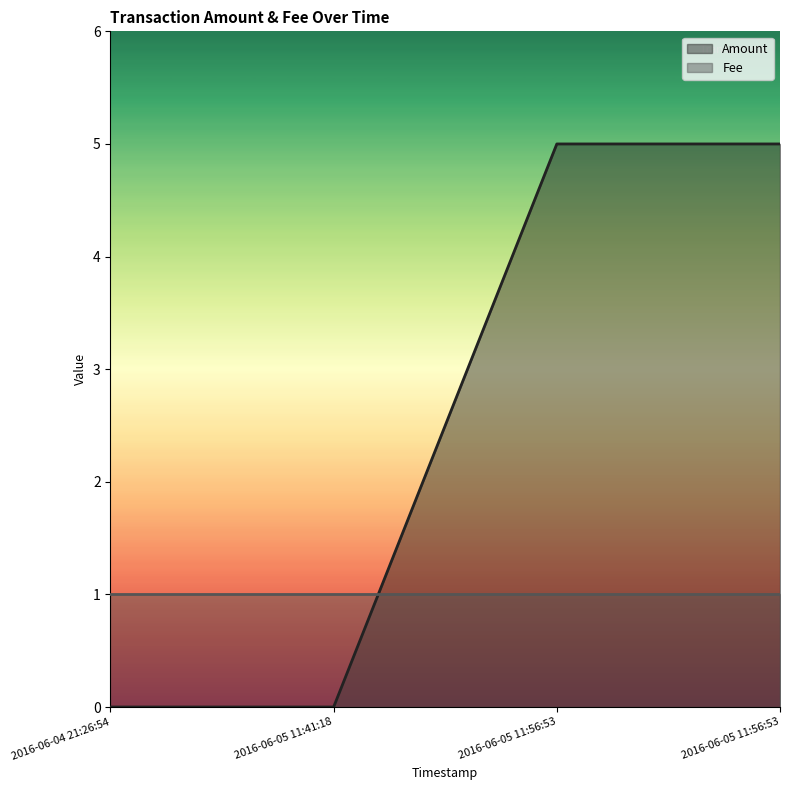

What is the difference between the maximum and minimum values?

5